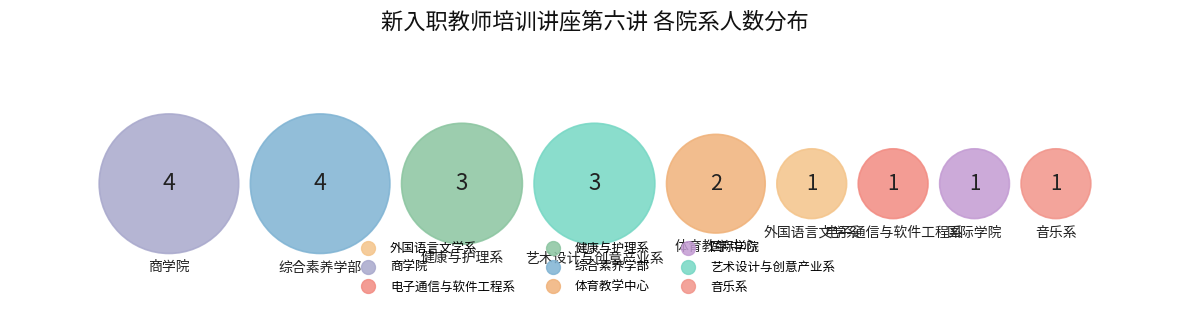

Does any single category account for the majority?

No